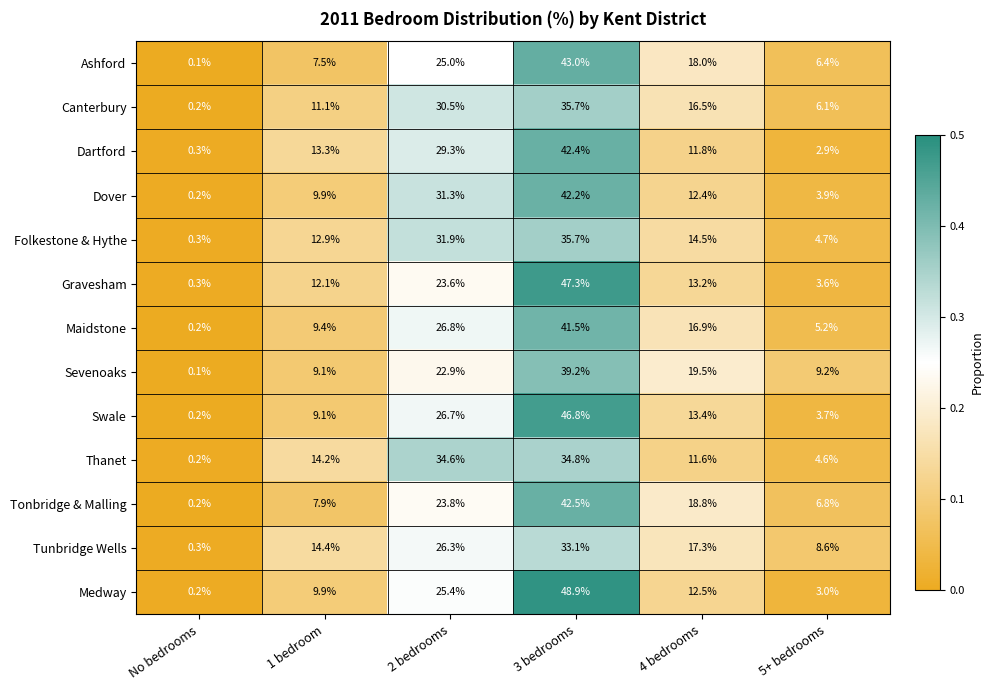

The Dartford series shows 39.7 at 2 bedrooms. True or false?

False